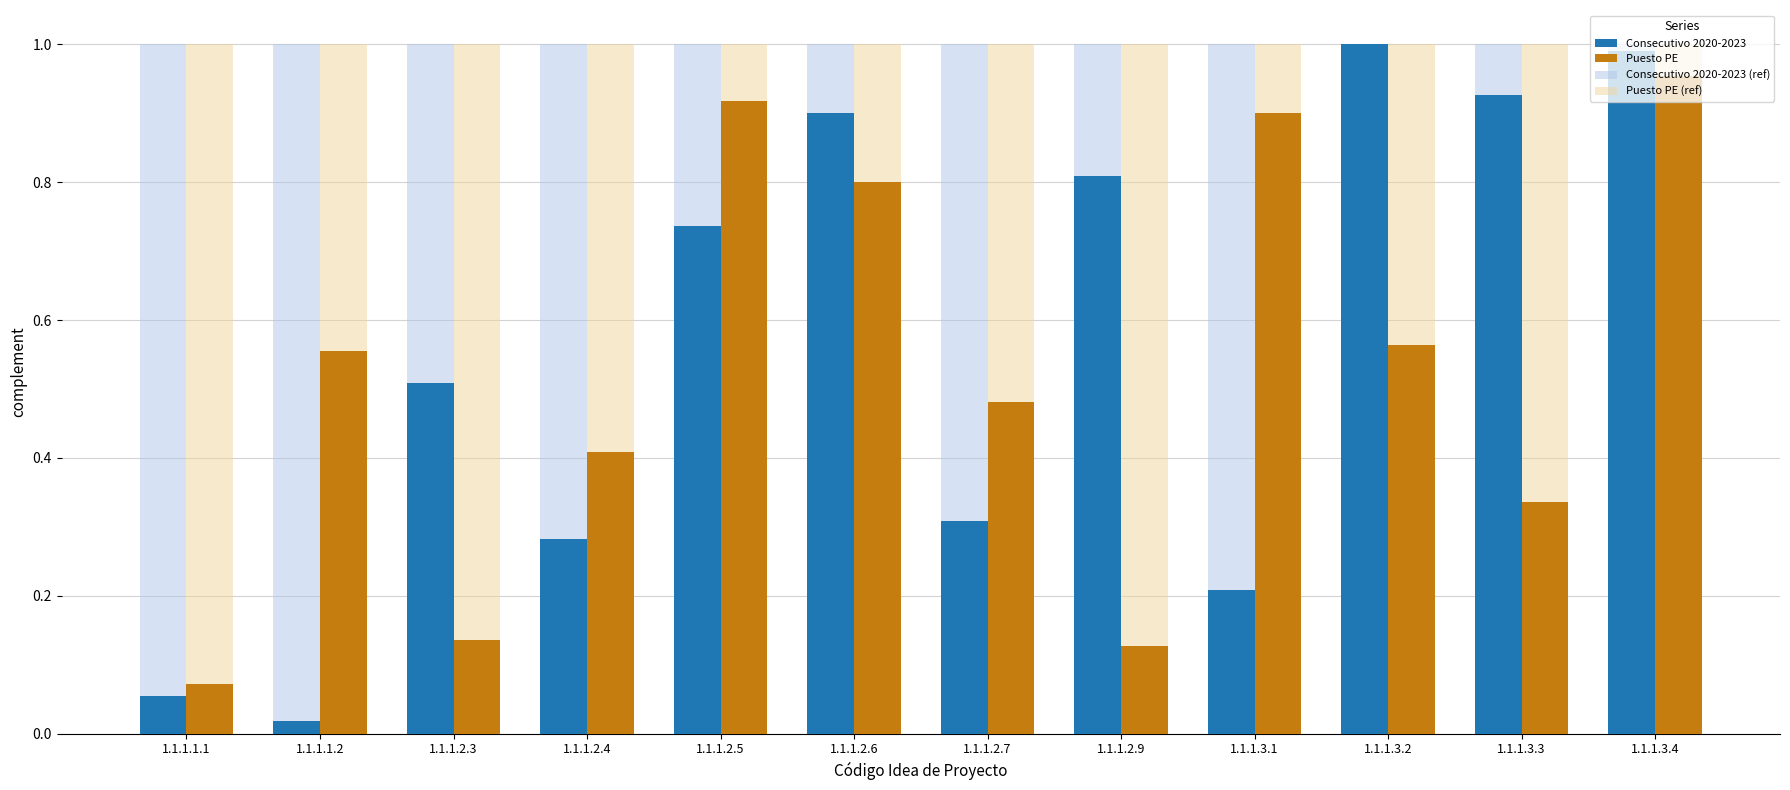

Is it true that Puesto PE equals 0.9 at 1.1.1.2.7?

False